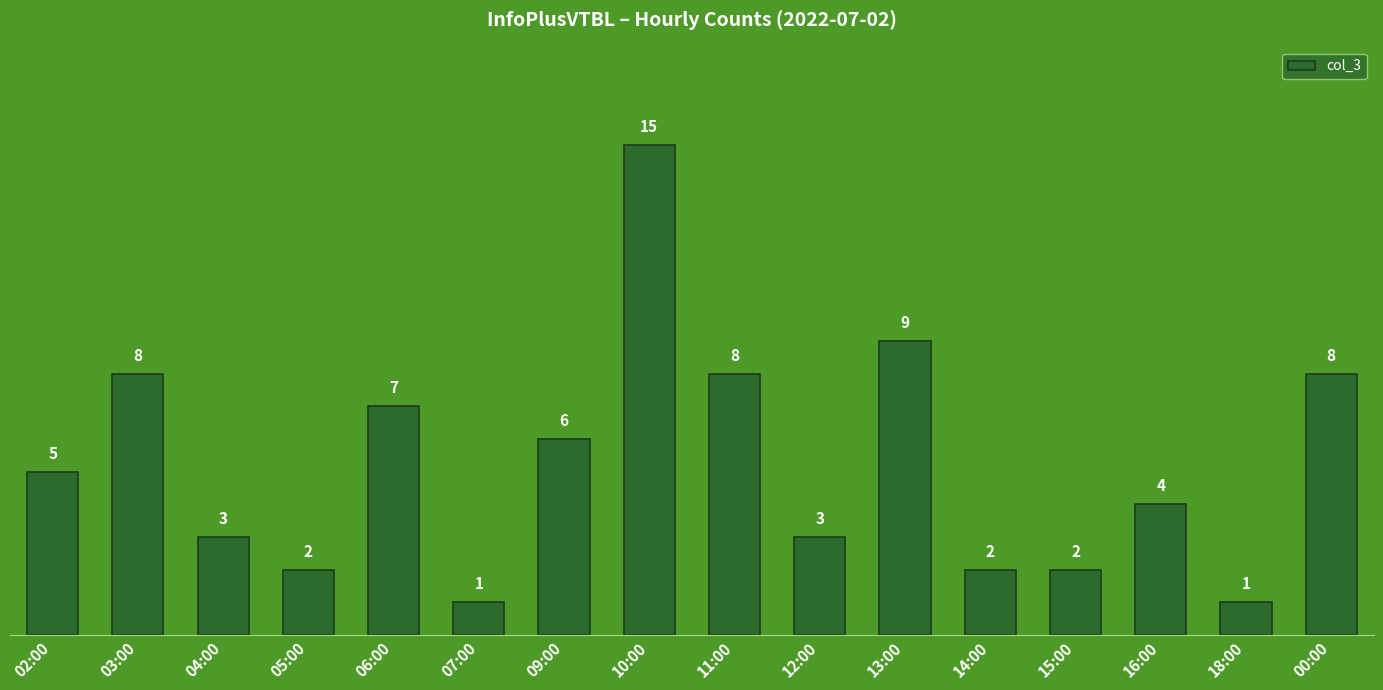

How many data points are less than 5?

8